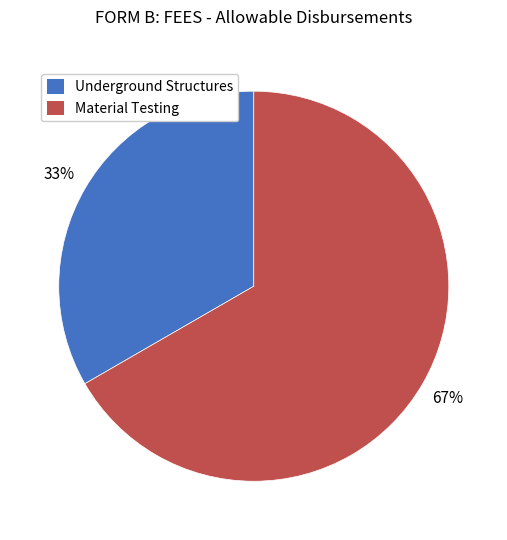

What percentage is the Underground Structures slice, to the nearest percent?

33%